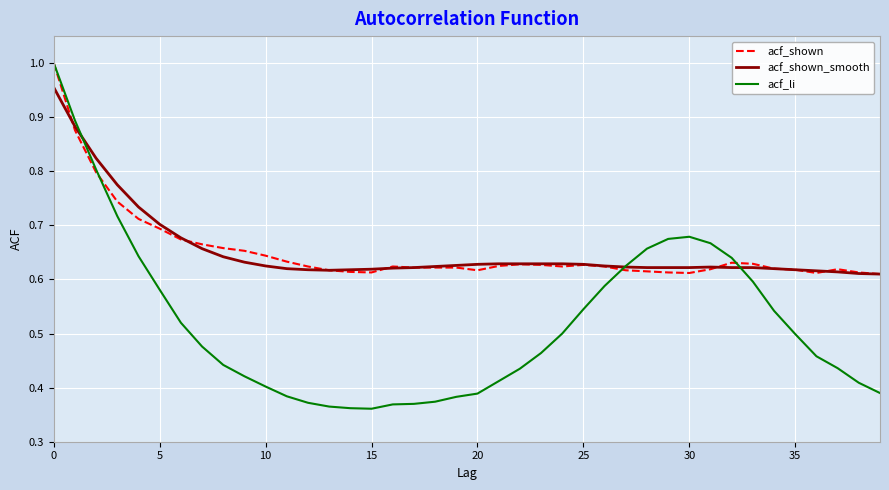

Which series has the widest spread of values?

acf_li